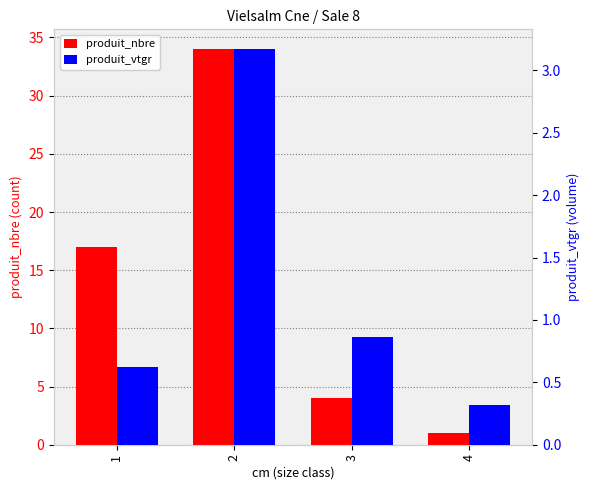

What is the difference between the highest and lowest values at 4?

0.7